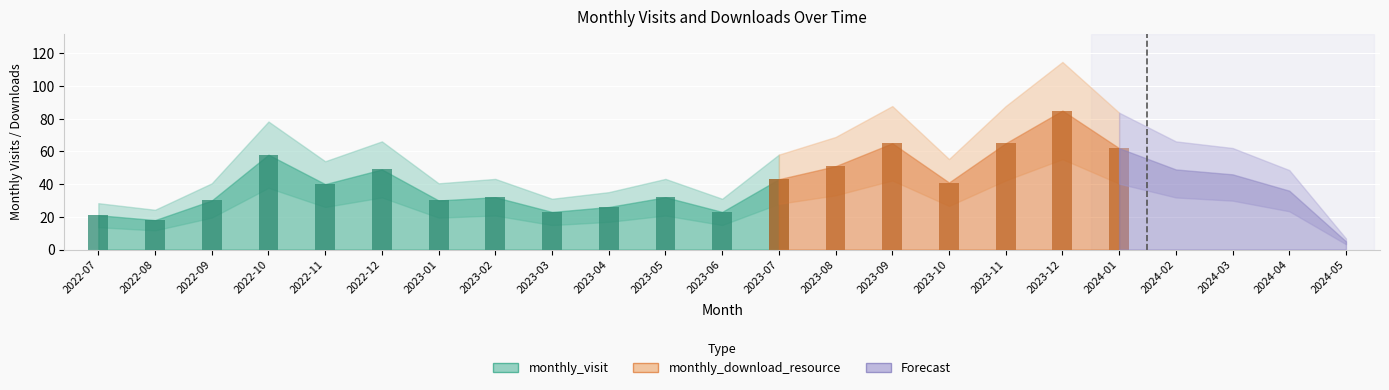

Does the chart contain any negative values?

No